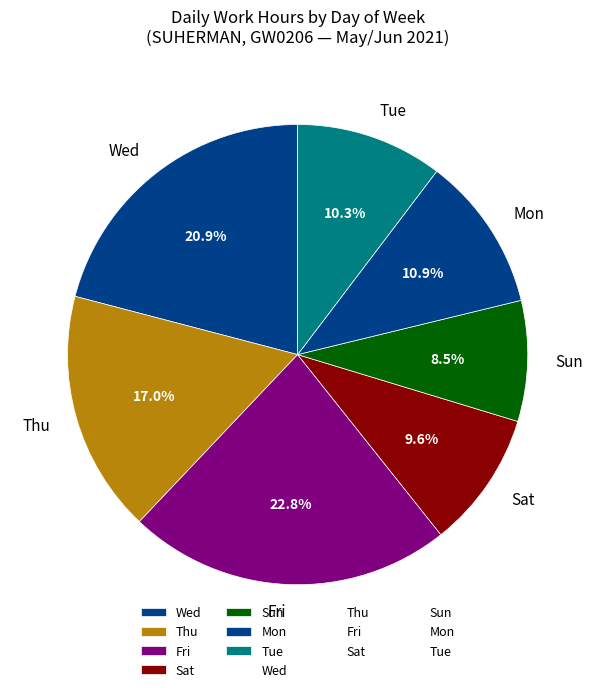

Rank the categories by value from highest to lowest.

Fri, Wed, Thu, Mon, Tue, Sat, Sun